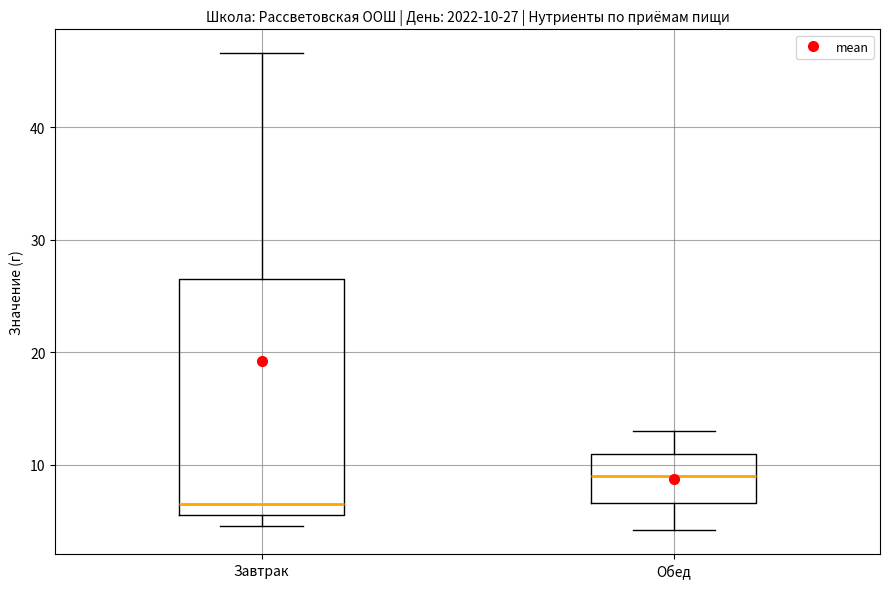

Which box is the tallest, from its lower edge to its upper edge?

Завтрак